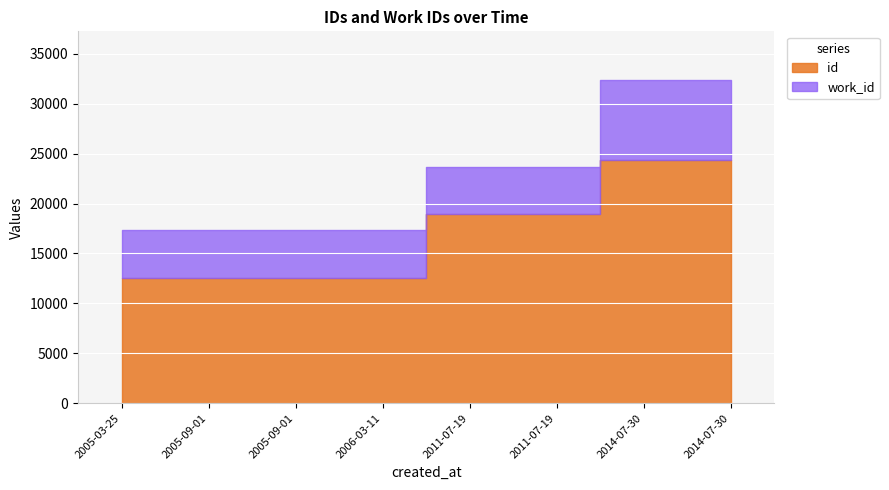

What are all the series names shown in the legend?

id, work_id